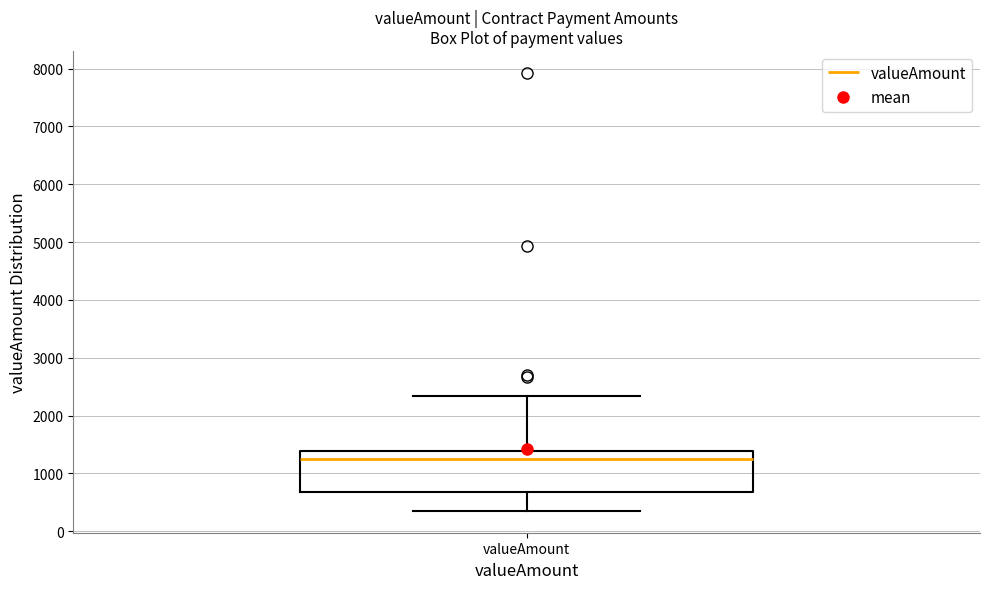

Transcribe this box plot: give where the median line is, the range the box spans, and where the two whiskers end, as read against the y-axis. The values are not printed on the chart, so give them approximately, as read against the axis.

median 1300, box 700 to 1400, whiskers 400 to 2300